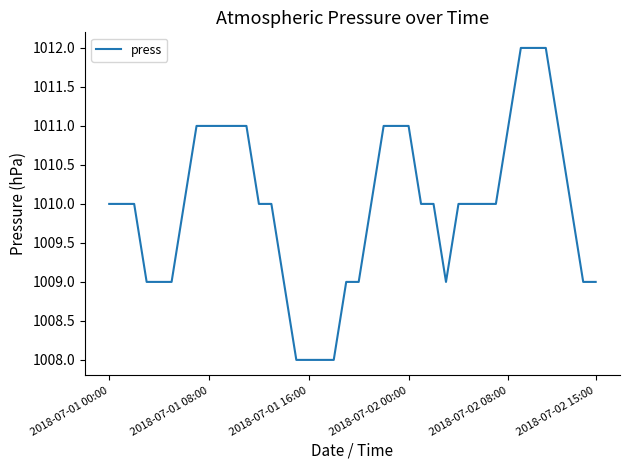

What is the difference between the maximum and minimum values?

4